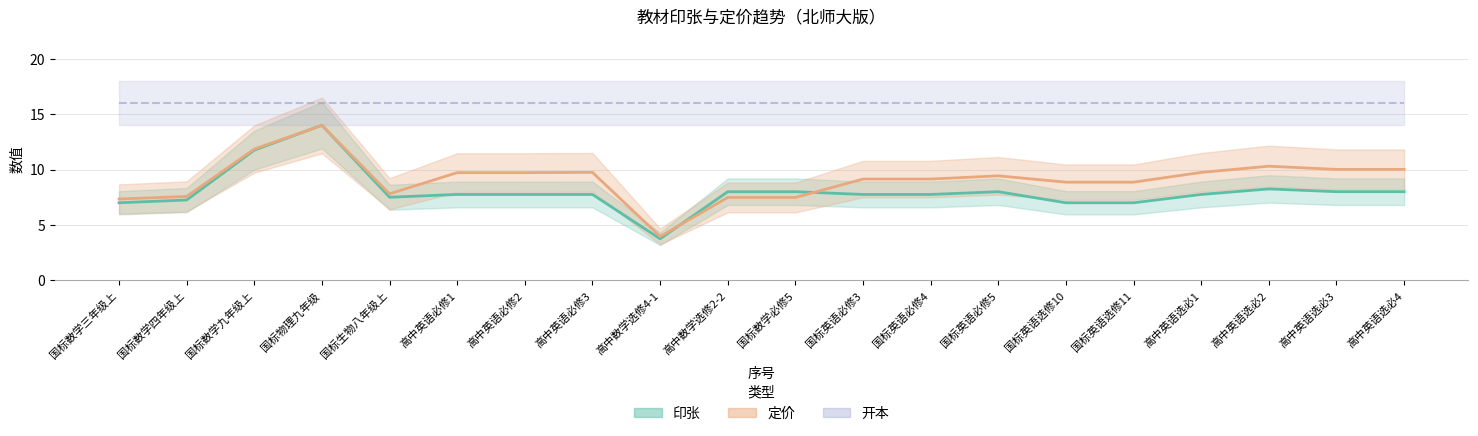

What is the difference between the highest and lowest values at 国标数学必修5?

0.5